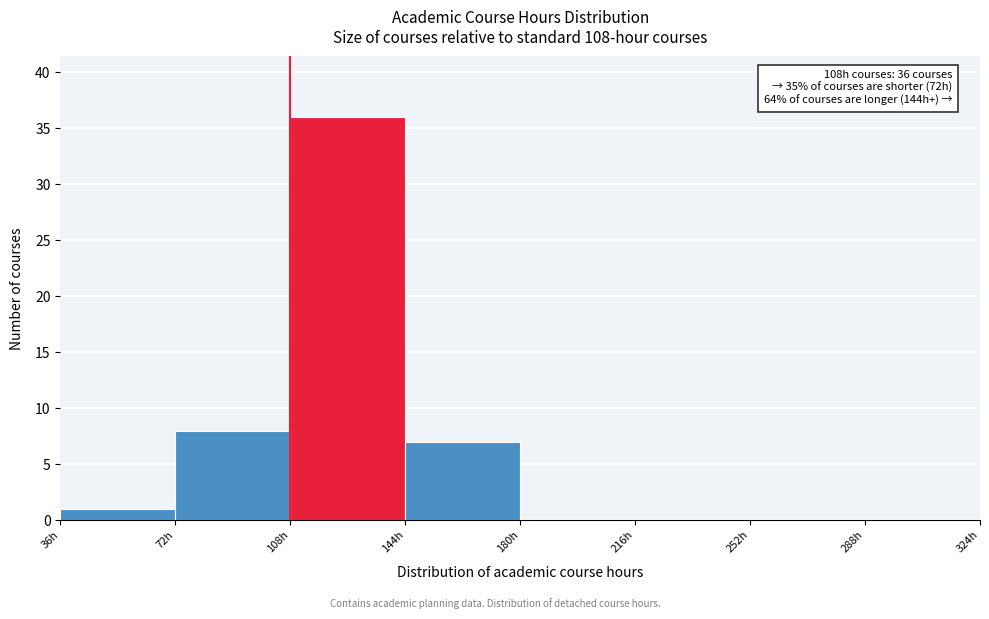

Which range on the x-axis has the tallest bar?

108 to 144